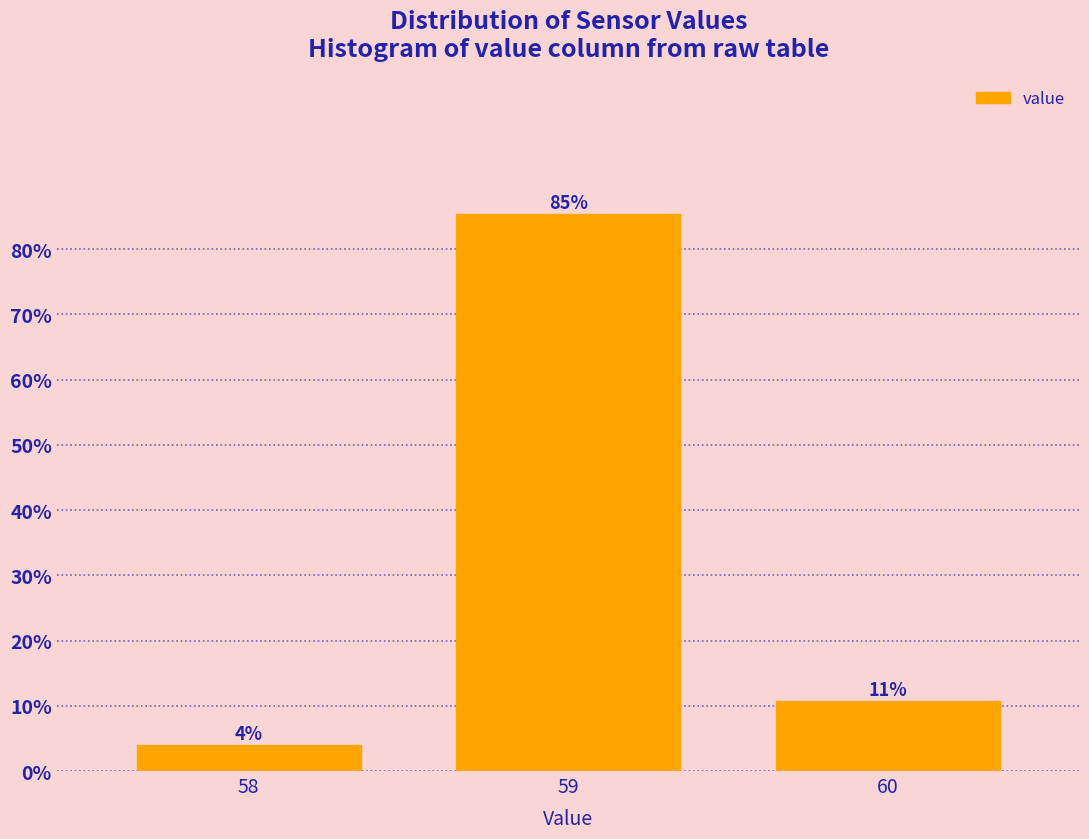

Rank the categories by value from lowest to highest.

58, 60, 59